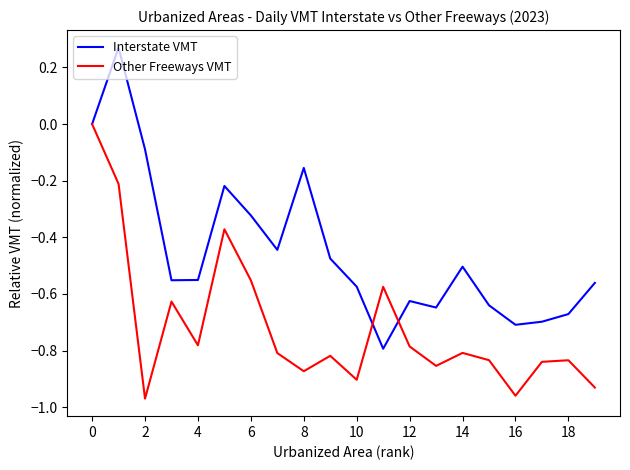

Rank the series by their maximum value, from highest to lowest.

Interstate VMT, Other Freeways VMT